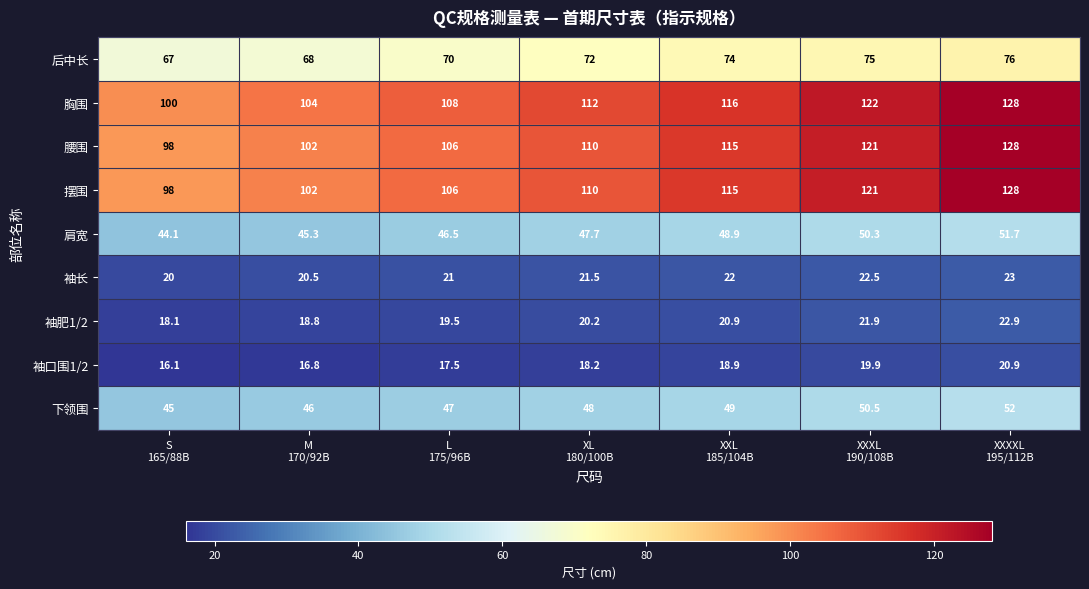

Which label corresponds to the smallest value in the chart?

S
165/88B